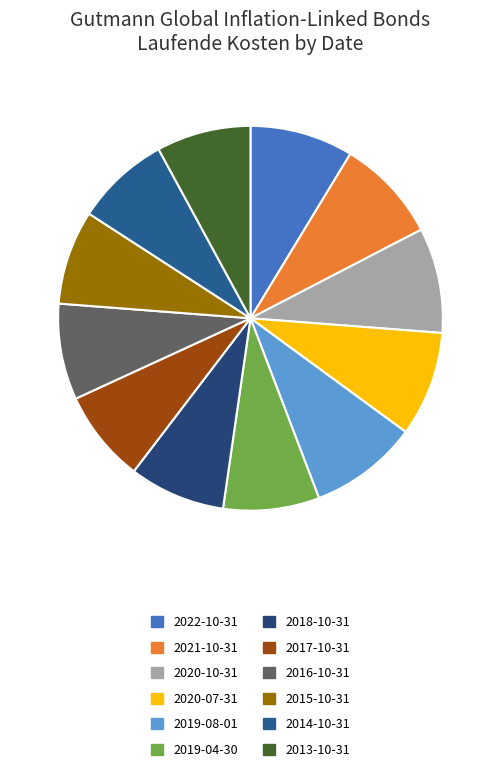

Which has a higher value, 2014-10-31 or 2016-10-31?

2016-10-31